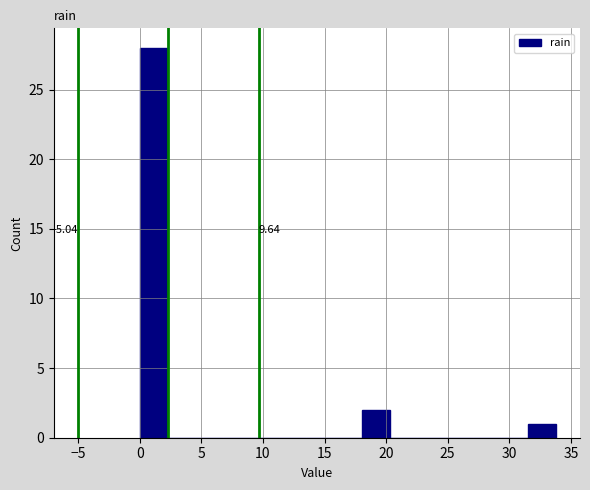

Which range on the x-axis has the tallest bar?

0.0 to 2.5